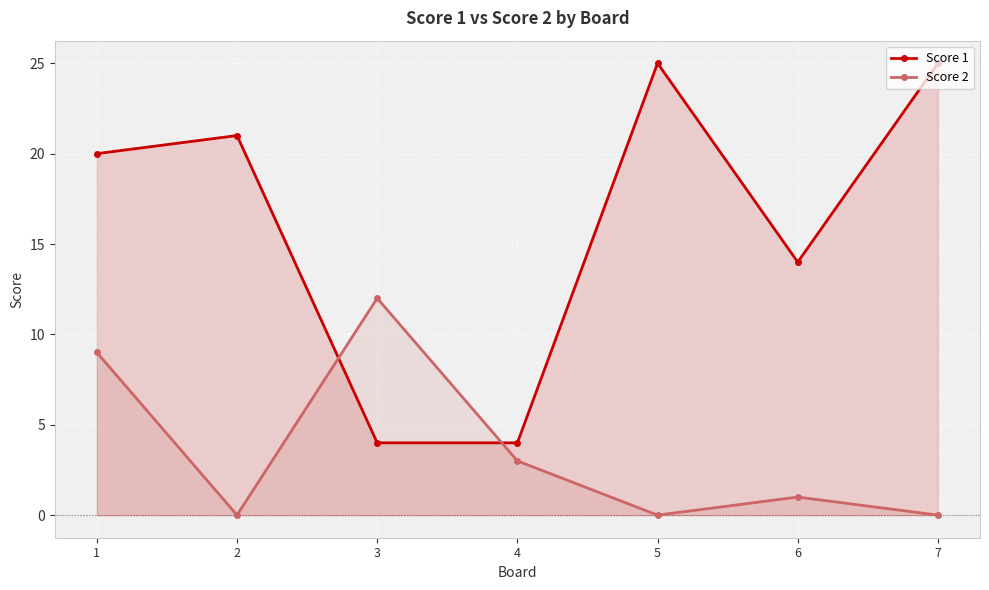

Which has a higher value, 5 or 4?

5